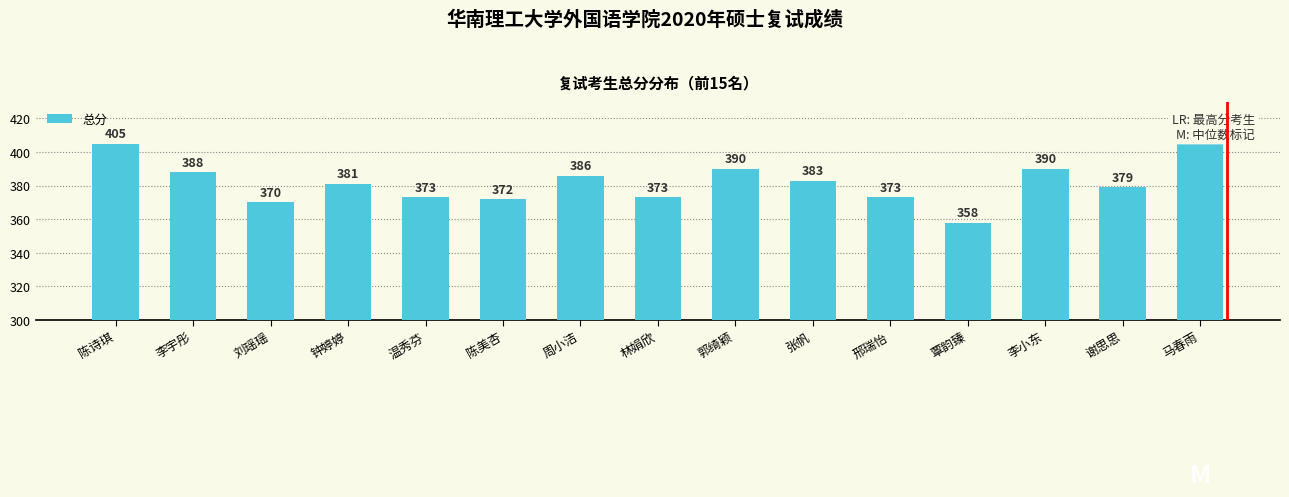

What is the sum of all values?

5736